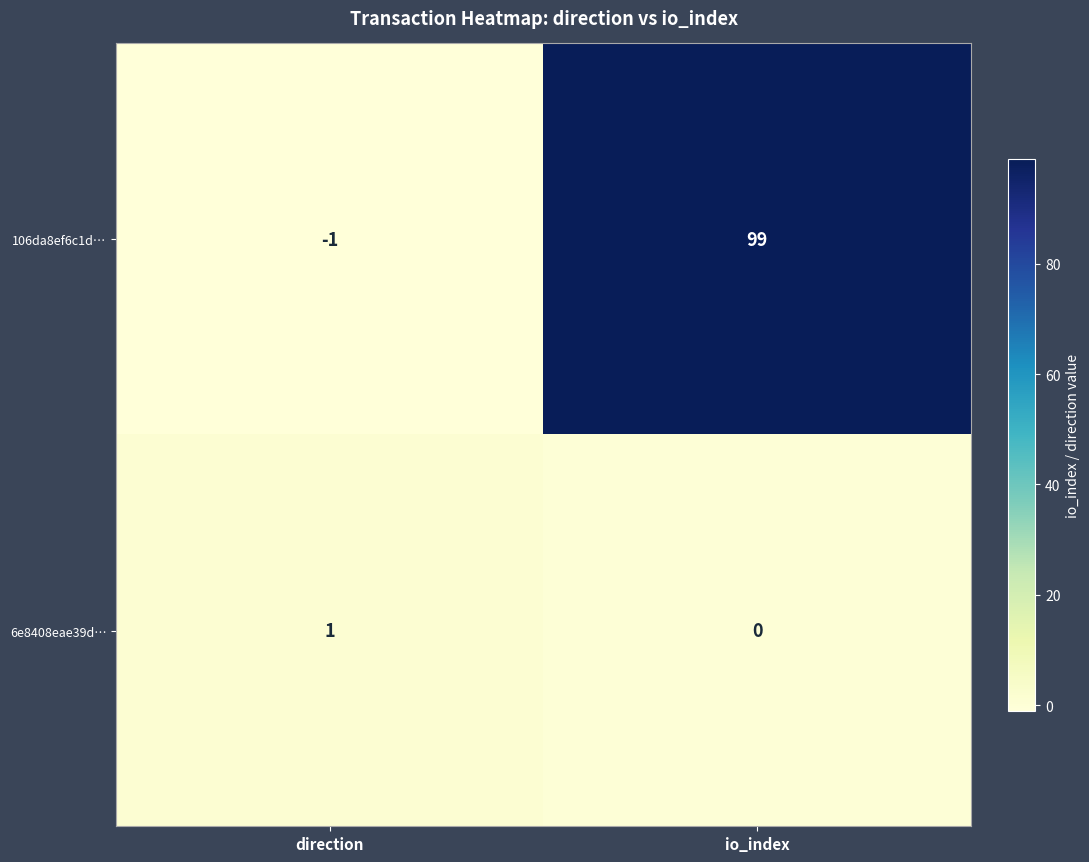

At which category does the chart reach its minimum across all series?

direction